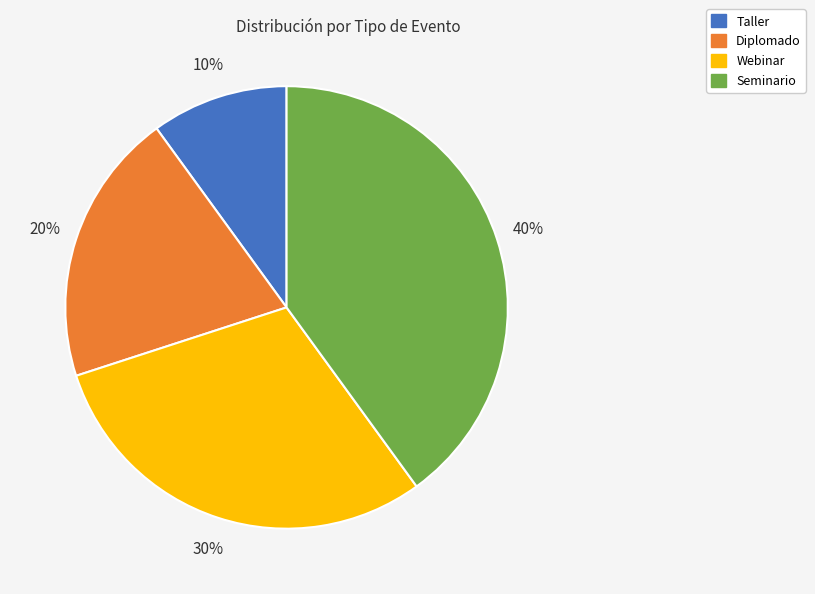

Is the sum of Seminario and Webinar greater than half?

Yes